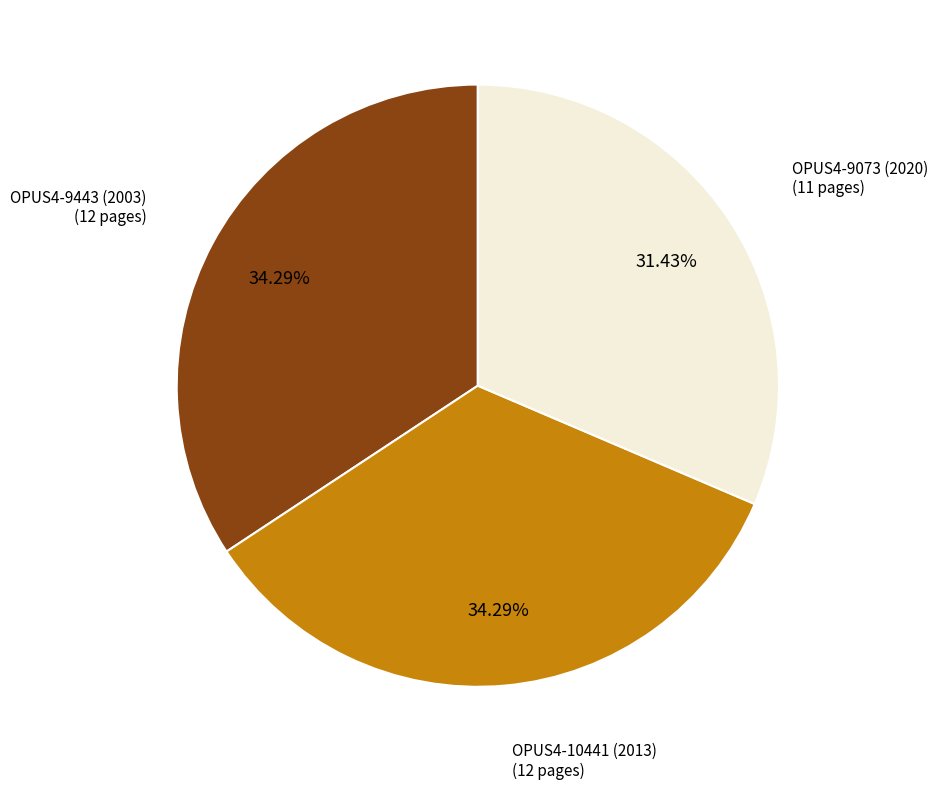

Count the number of slices in the pie.

3